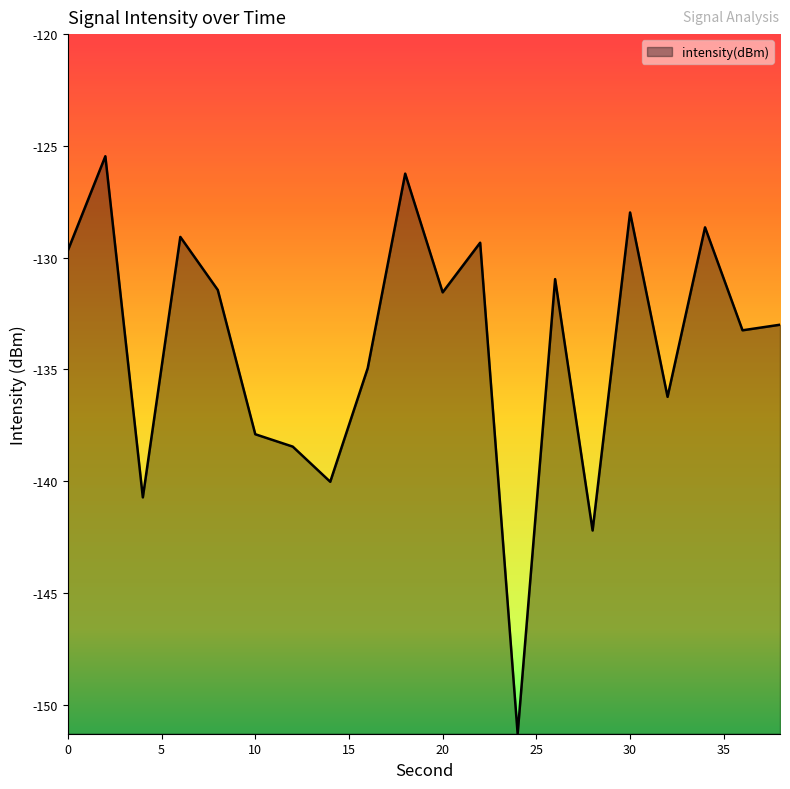

What is the difference between the maximum and minimum values?

25.8